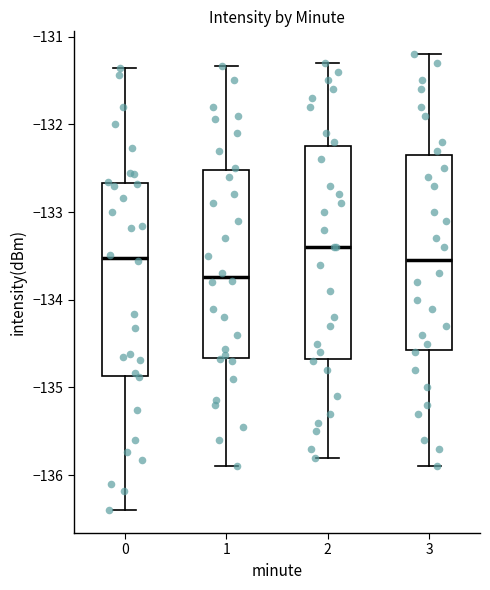

Which box has the lowest median line?

1